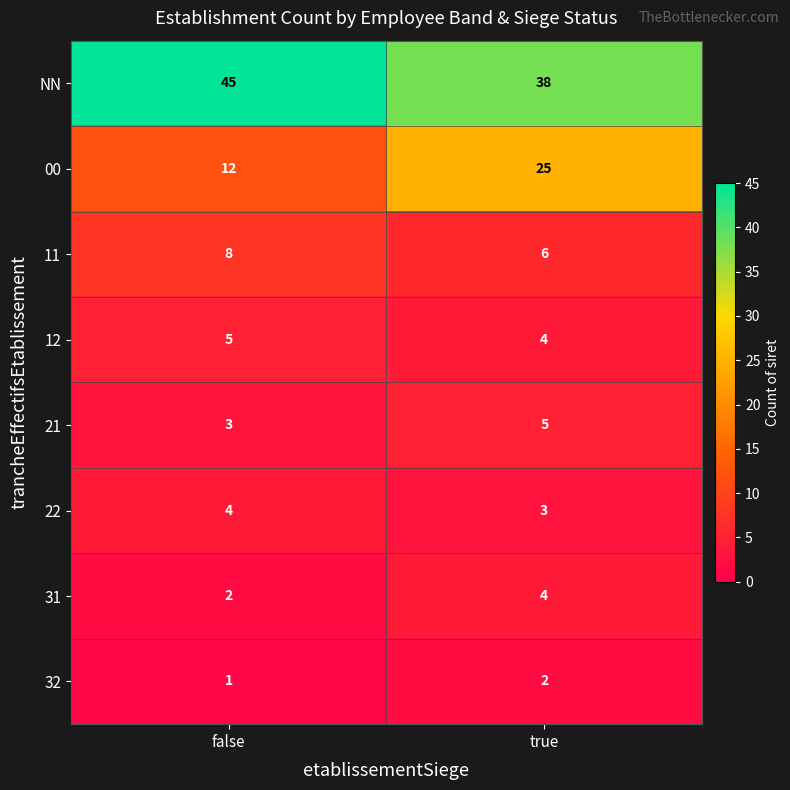

Rank the categories by 12 value from highest to lowest.

false, true